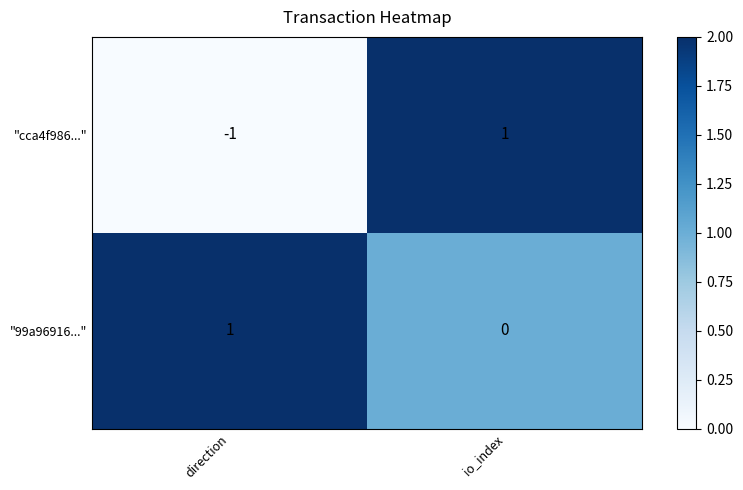

What is the total value across all series at io_index?

1